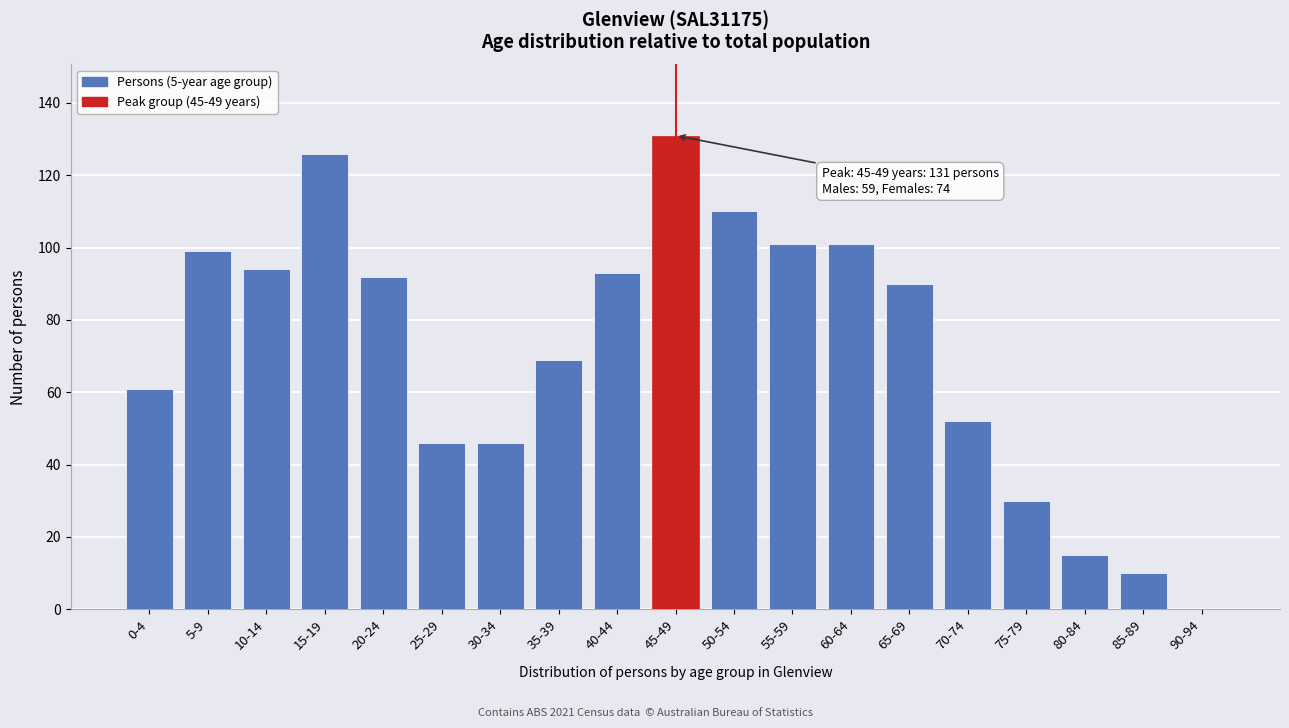

Reading left to right, extract all data points from this chart.

0-4=61	5-9=99	10-14=94	15-19=126	20-24=92	25-29=46	30-34=46	35-39=69	40-44=93	45-49=131	50-54=110	55-59=101	60-64=101	65-69=90	70-74=52	75-79=30	80-84=15	85-89=10	90-94=0